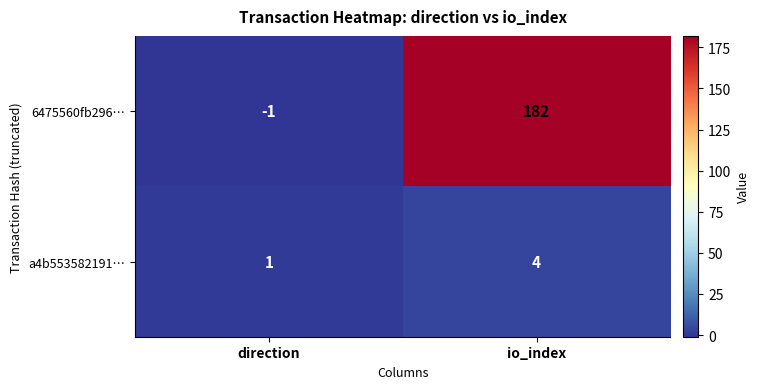

What is the minimum value shown in the chart?

-1